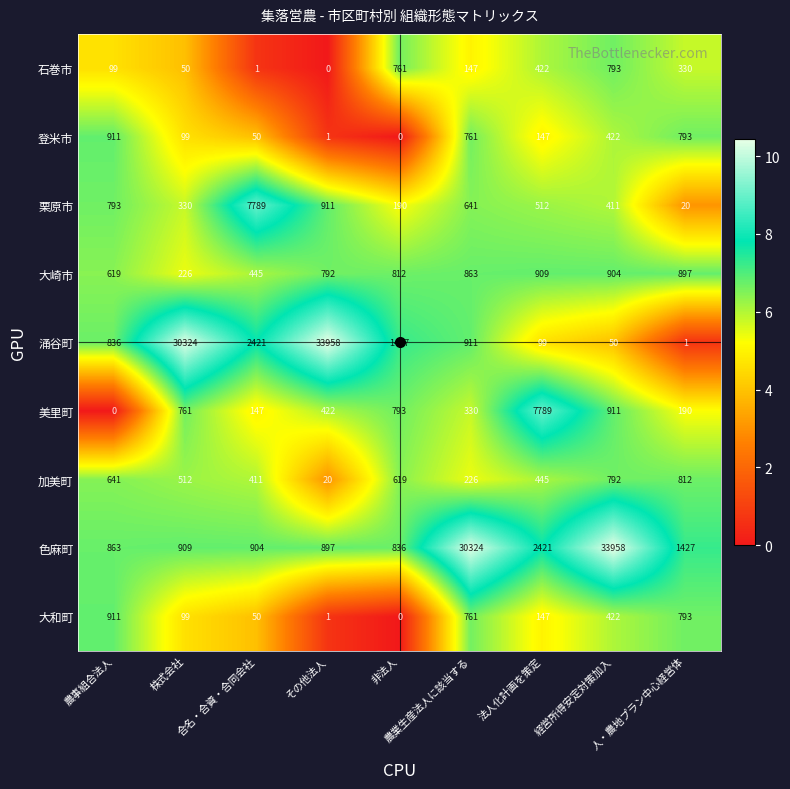

Which category has the highest value in the 大崎市 series?

法人化計画を策定